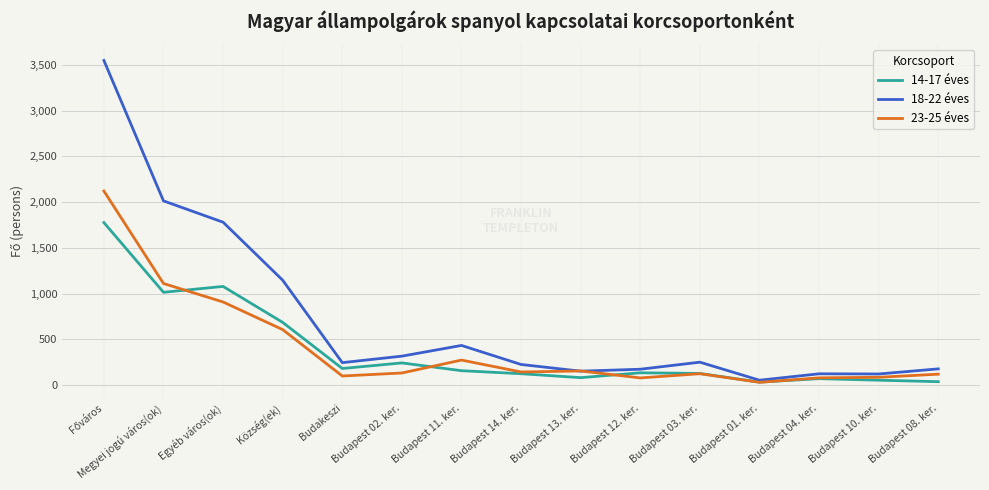

List the series in order of their peak value, highest first.

18-22 éves, 23-25 éves, 14-17 éves